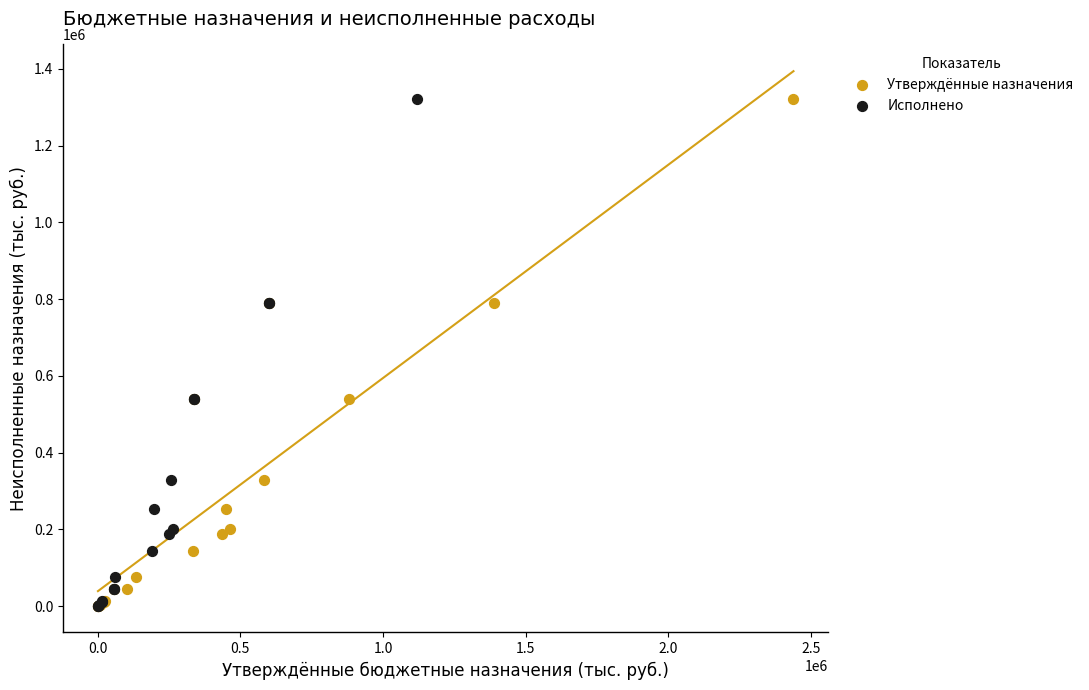

What are all the series names shown in the legend?

Утверждённые назначения, Исполнено